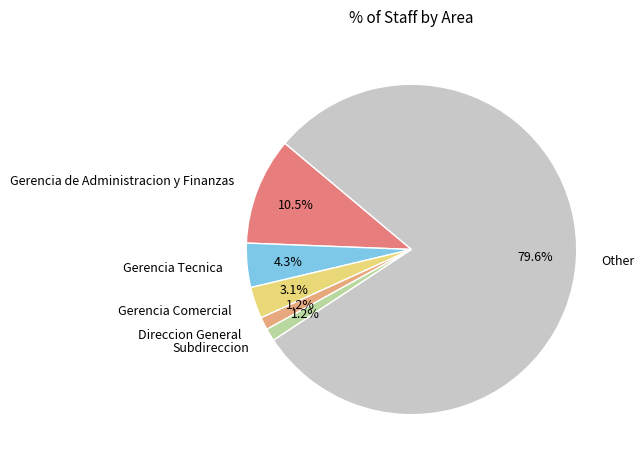

What portion of the pie excludes Subdireccion?

98.8%